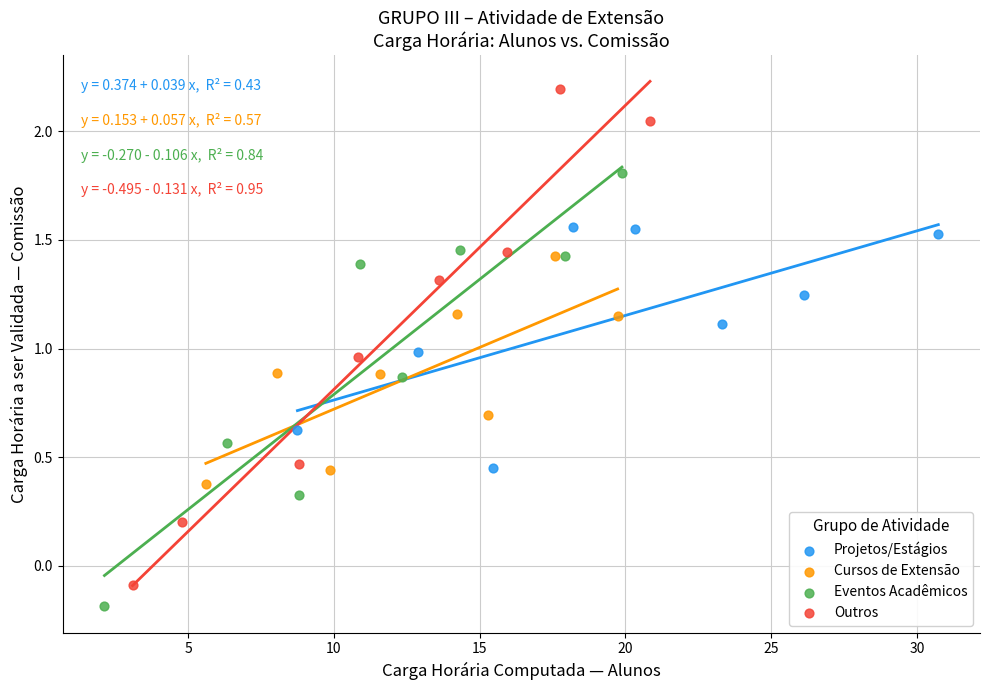

Which series reaches the maximum Y coordinate?

Outros